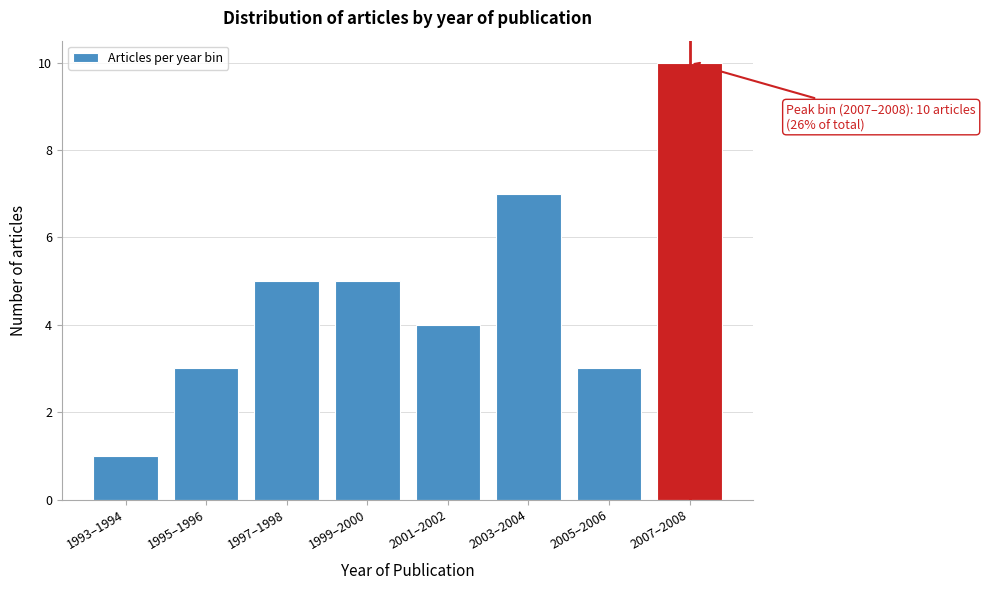

Reading right to left, what are all the values shown in this chart?

10	3	7	4	5	5	3	1